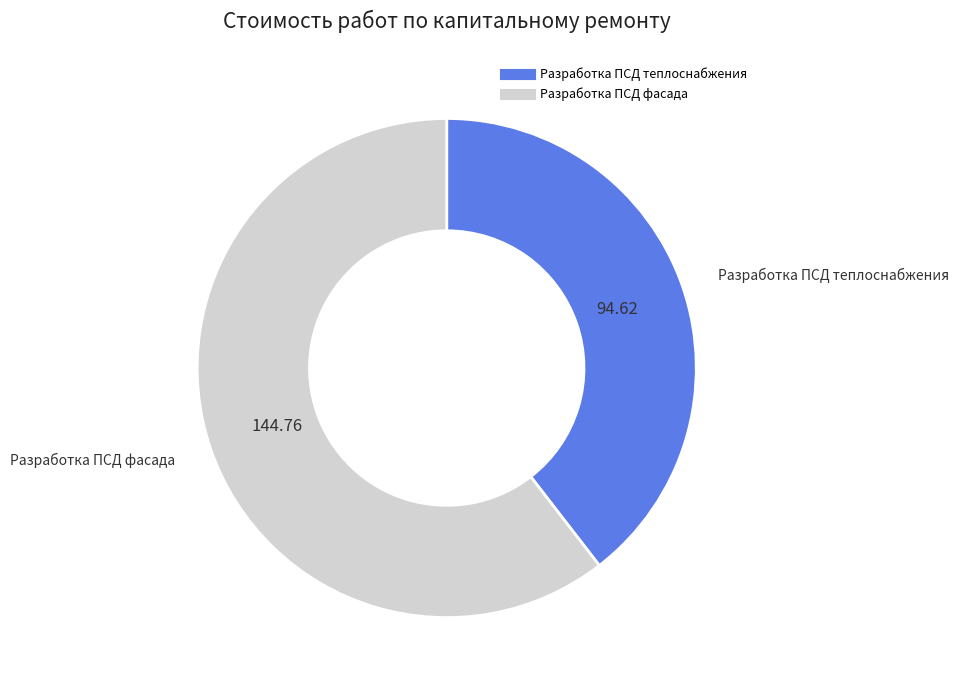

Do Разработка ПСД теплоснабжения and Разработка ПСД фасада together represent more than half of the pie?

Yes